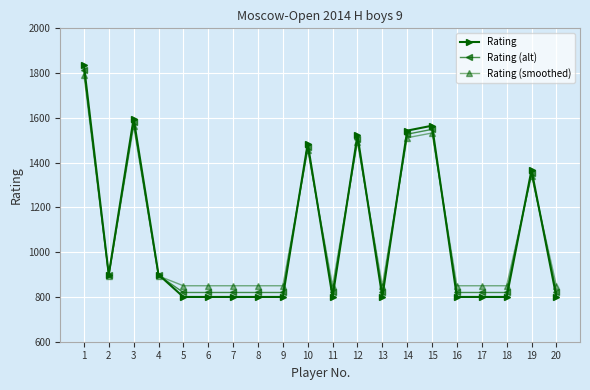

True or false: Rating has more than 0 points higher than both neighbors.

True